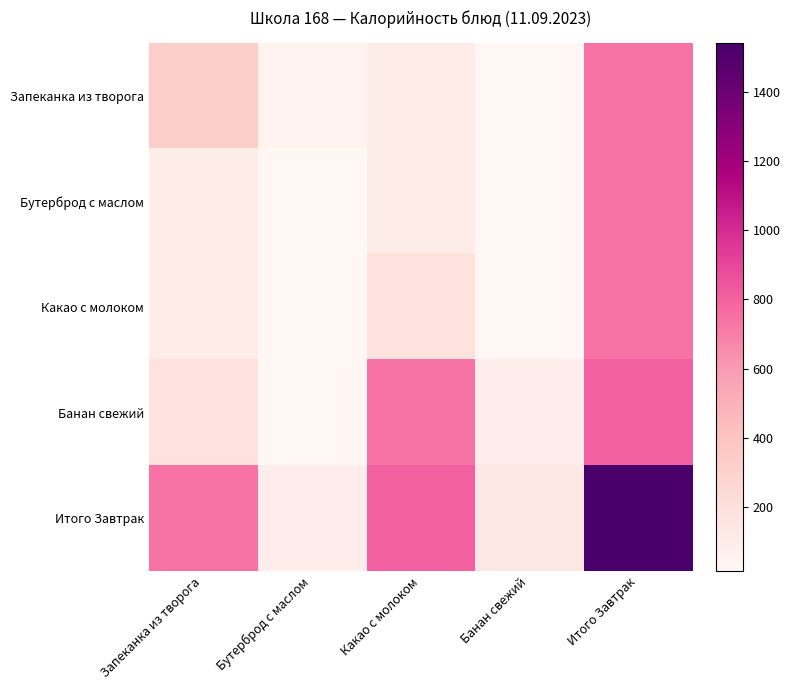

Reading left to right, transcribe all the data shown in this chart.

Запеканка из творога: Запеканка из творога=332.0	Бутерброд с маслом=46.9	Какао с молоком=107.9	Банан свежий=15.0	Итого Завтрак=736.1
Бутерброд с маслом: Запеканка из творога=107.9	Бутерброд с маслом=15.0	Какао с молоком=107.2	Банан свежий=15.0	Итого Завтрак=736.1
Какао с молоком: Запеканка из творога=107.2	Бутерброд с маслом=15.0	Какао с молоком=189.0	Банан свежий=20.0	Итого Завтрак=736.1
Банан свежий: Запеканка из творога=189.0	Бутерброд с маслом=20.0	Какао с молоком=736.1	Банан свежий=96.9	Итого Завтрак=803.9
Итого Завтрак: Запеканка из творога=736.1	Бутерброд с маслом=96.9	Какао с молоком=803.9	Банан свежий=145.3	Итого Завтрак=1540.0